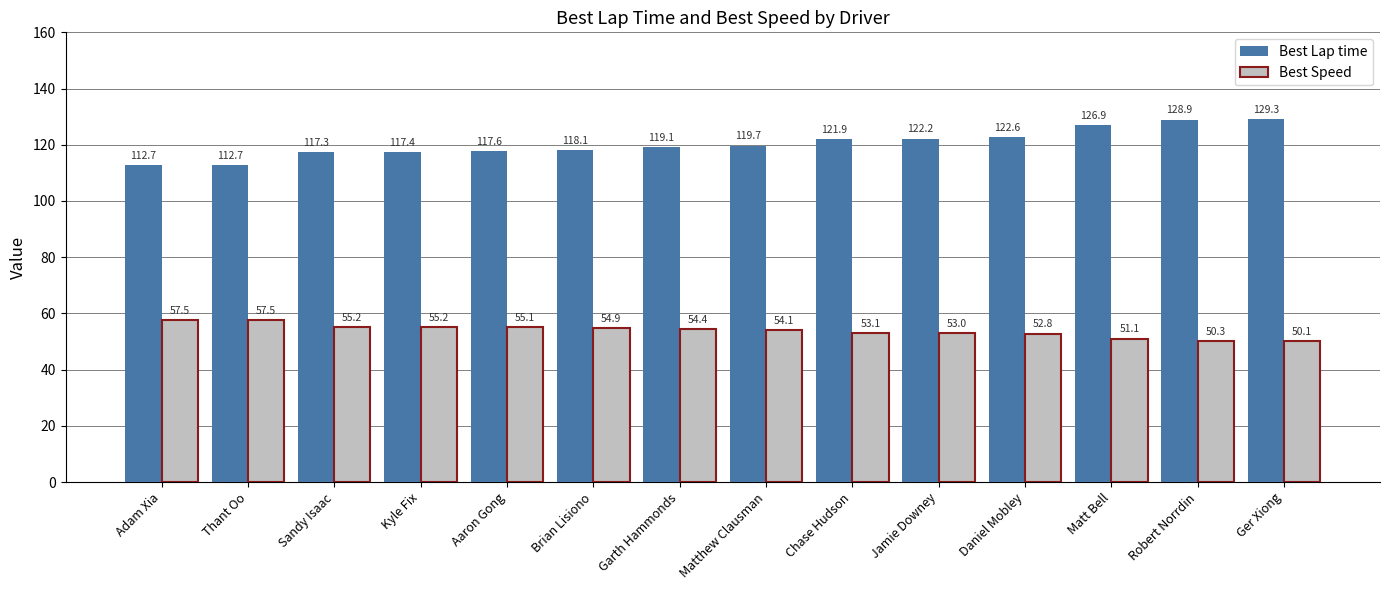

Where does the Best Speed series first go above 54?

Adam Xia